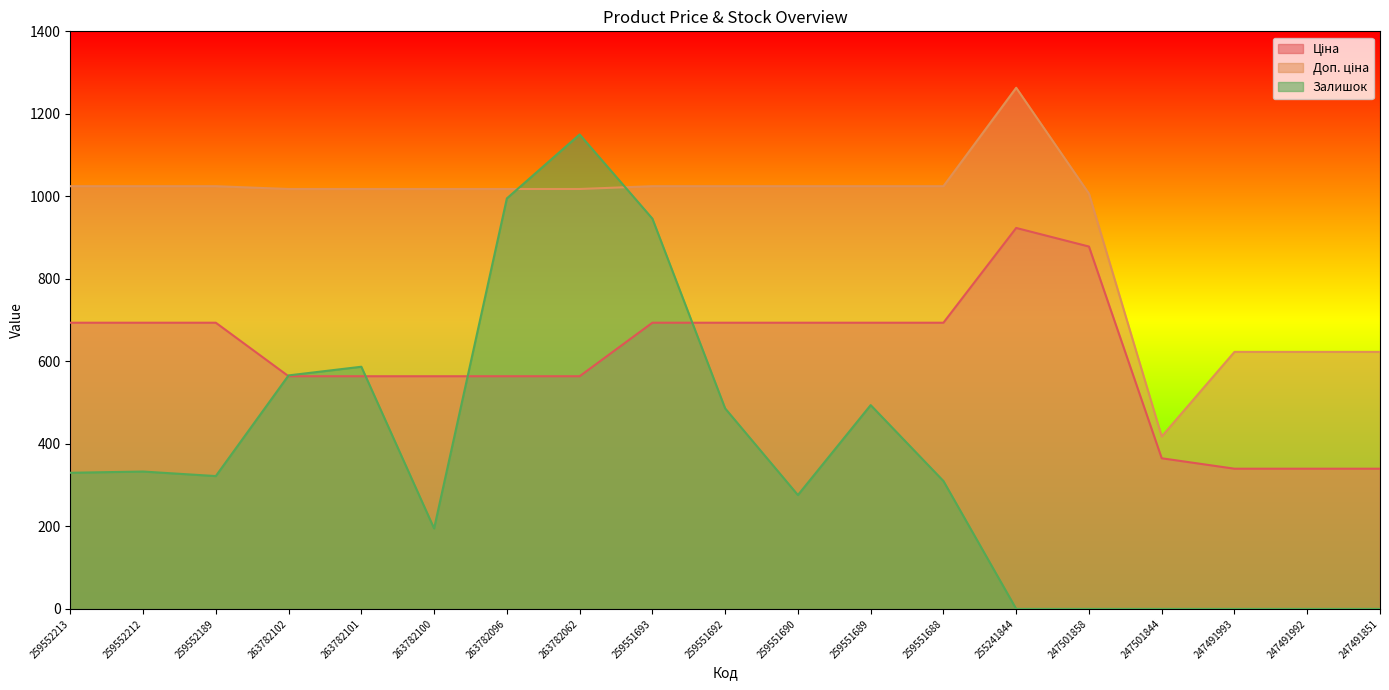

True or false: Ціна has more than 1 interior local peaks.

False